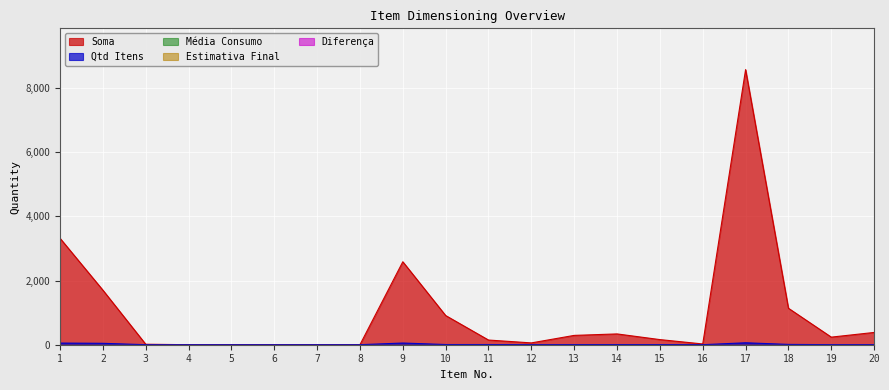

Reading right to left, transcribe all the data shown in this chart.

Soma: 20=383	19=237	18=1137	17=8578	16=24	15=160	14=337	13=291	12=57	11=146	10=910	9=2587	8=1	7=1	6=1	5=1	4=1	3=15	2=1702	1=3319
Qtd Itens: 20=2	19=2	18=10	17=61	16=1	15=4	14=4	13=4	12=1	11=6	10=6	9=53	8=1	7=1	6=1	5=1	4=1	3=1	2=44	1=52
Média Consumo: 20=0	19=0	18=0	17=0	16=0	15=0	14=0	13=0	12=0	11=0	10=0	9=0	8=0	7=0	6=0	5=0	4=0	3=0	2=0	1=0
Estimativa Final: 20=0	19=0	18=0	17=0	16=0	15=0	14=0	13=0	12=0	11=0	10=0	9=0	8=0	7=0	6=0	5=0	4=0	3=0	2=0	1=0
Diferença: 20=0	19=0	18=0	17=0	16=0	15=0	14=0	13=0	12=0	11=0	10=0	9=0	8=0	7=0	6=0	5=0	4=0	3=0	2=0	1=0